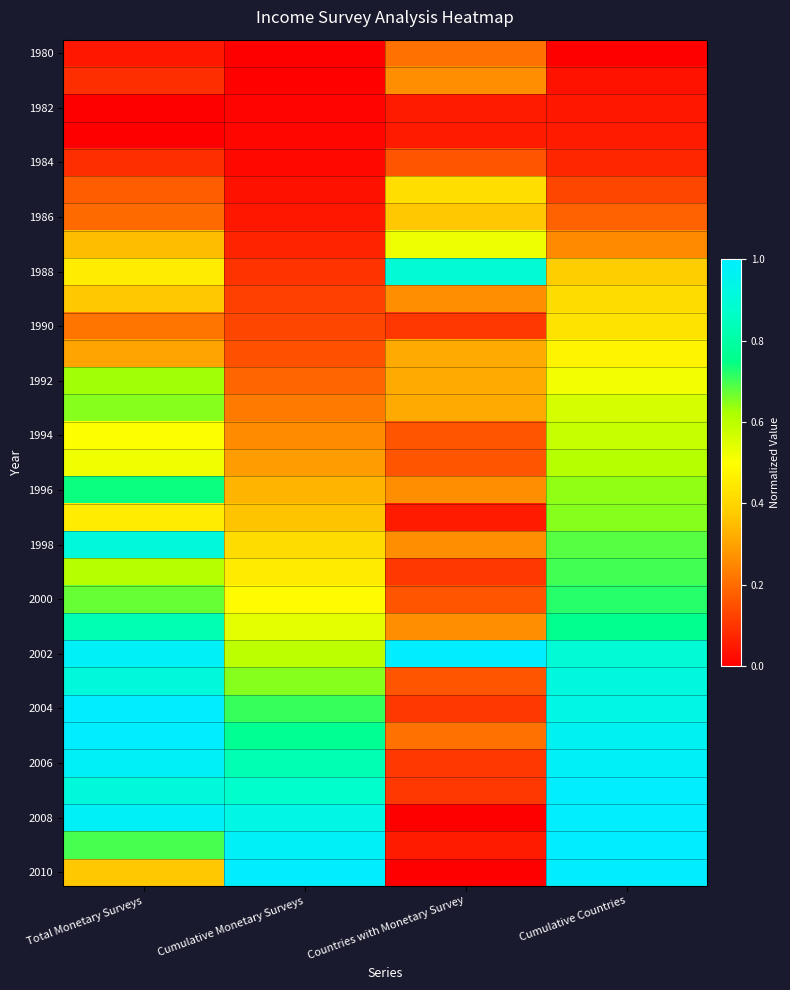

Which category has the lowest value across all series?

Cumulative Monetary Surveys